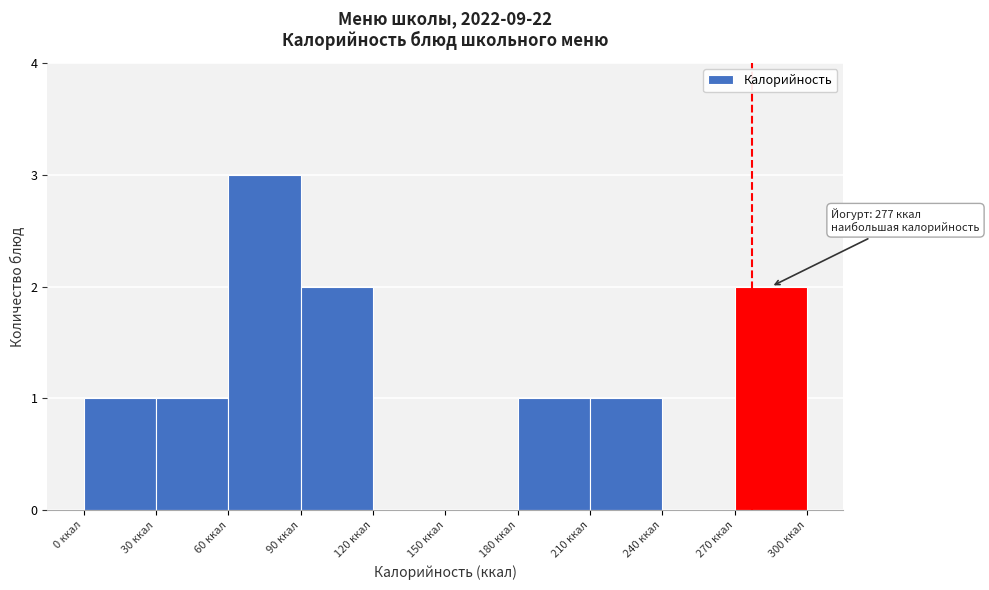

Over which range of the x-axis is the bar tallest?

60 to 90